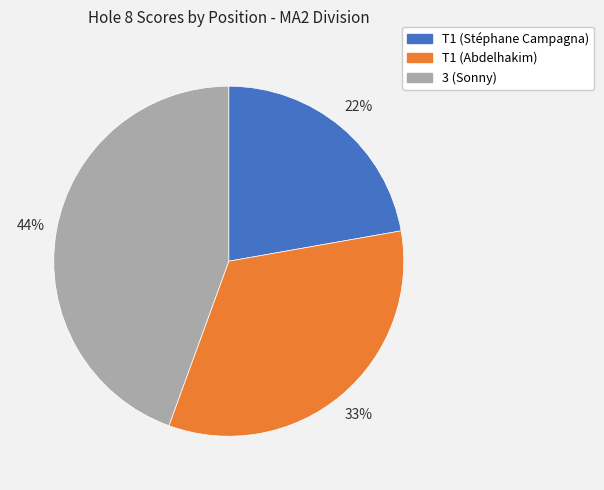

Do T1 (Abdelhakim) and 3 (Sonny) together represent more than half of the pie?

Yes